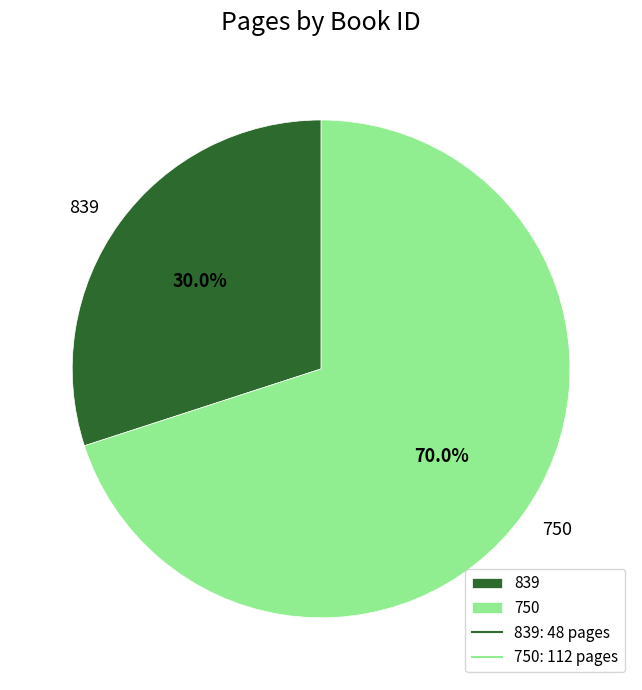

Which category has the smallest portion of the pie?

839